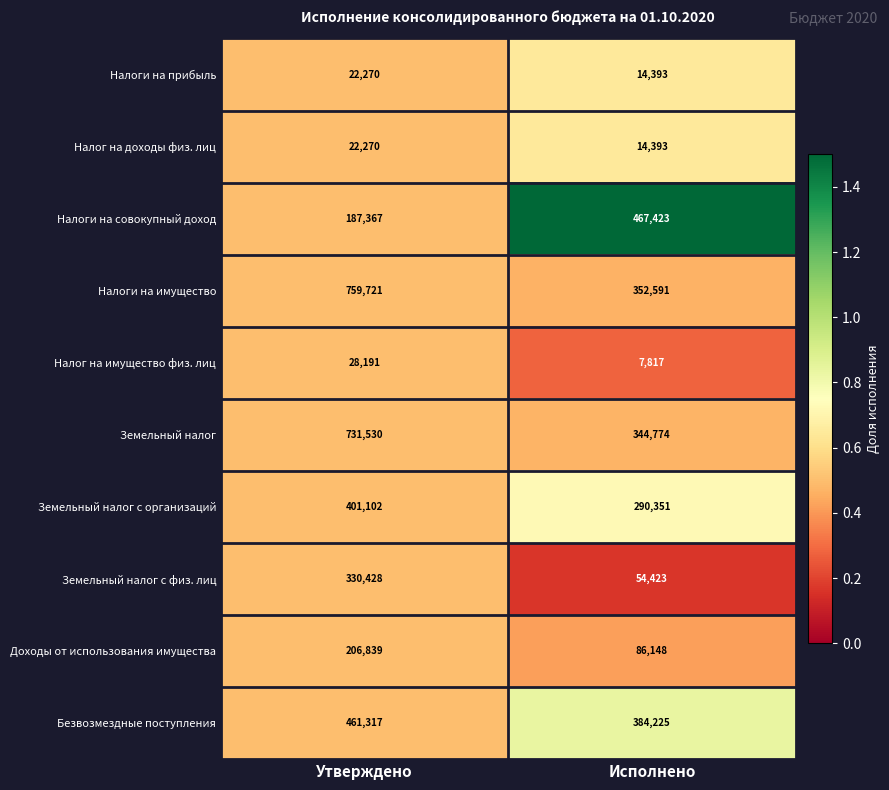

What is the total value across all series at Утверждено?

3151035